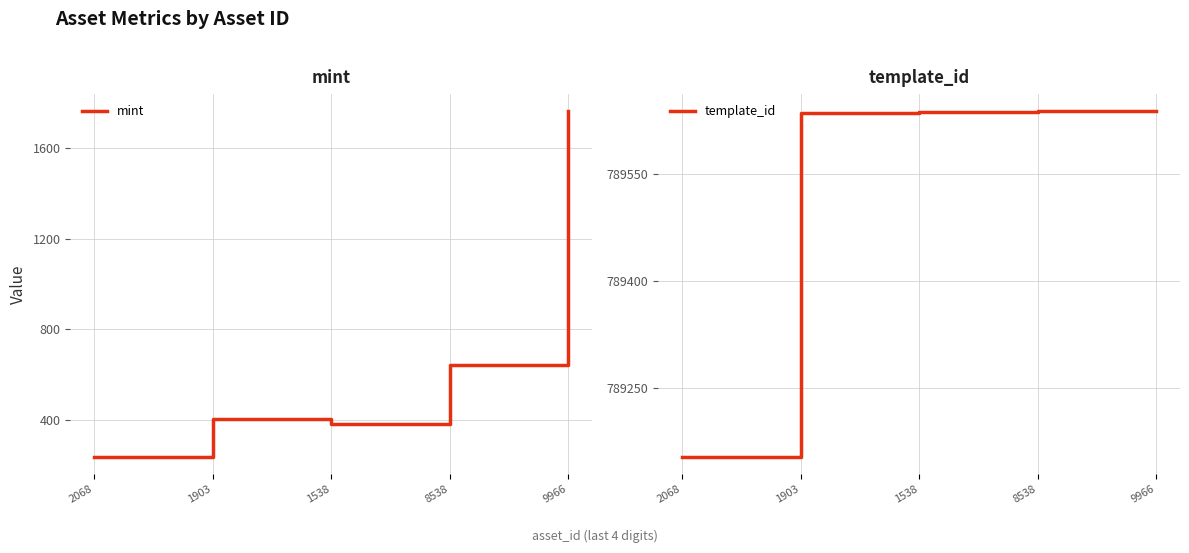

What is the total value across all series at 9966?

791399